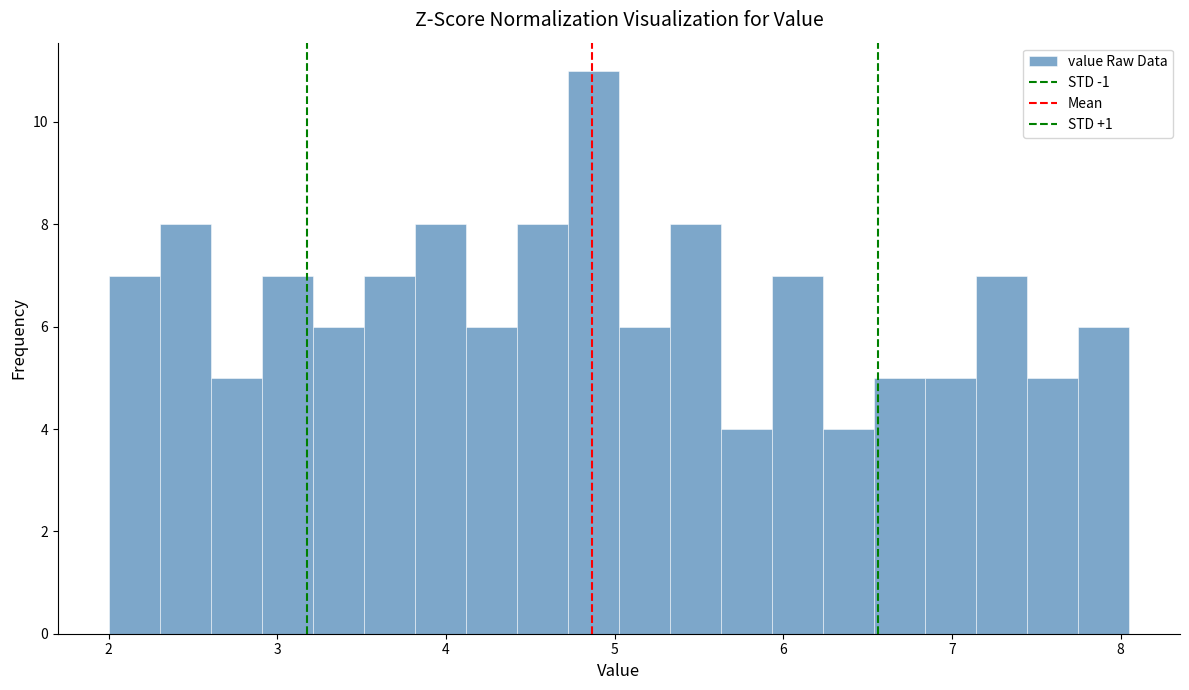

Read against the x-axis, roughly where is the centre of the tallest bar?

4.9